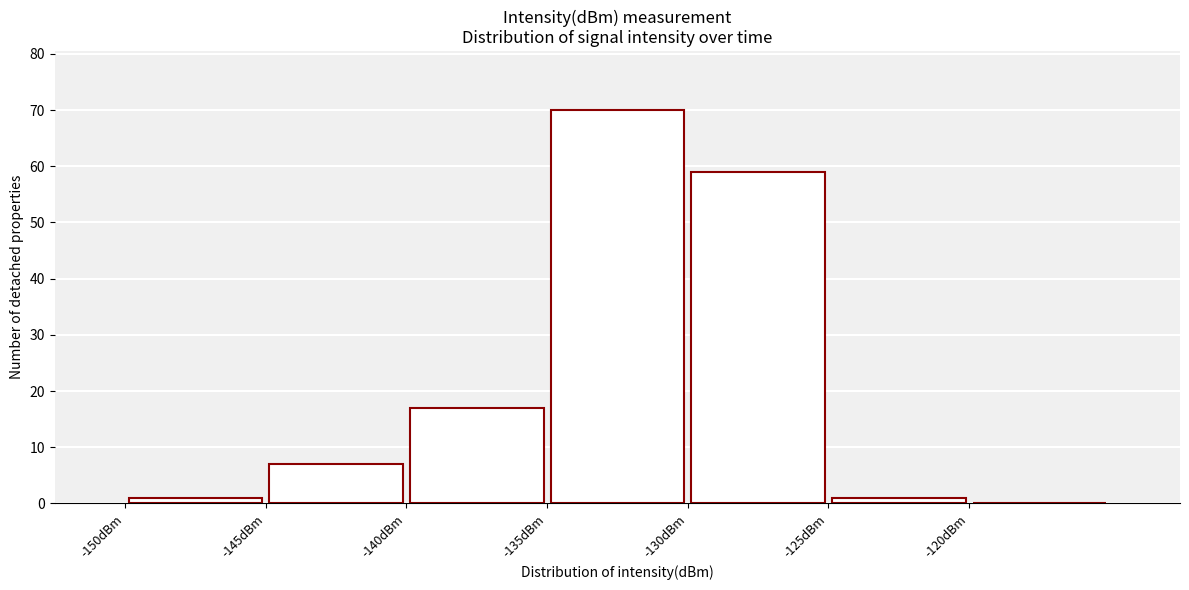

Reading left to right, list every bar in this chart as the range it spans on the x-axis followed by its height. The values are not printed on the chart, so give them approximately, as read against the axis.

-150 to -145: 1
-145 to -140: 7
-140 to -135: 17
-135 to -130: 70
-130 to -125: 59
-125 to -120: 1
-120 to -115: 0